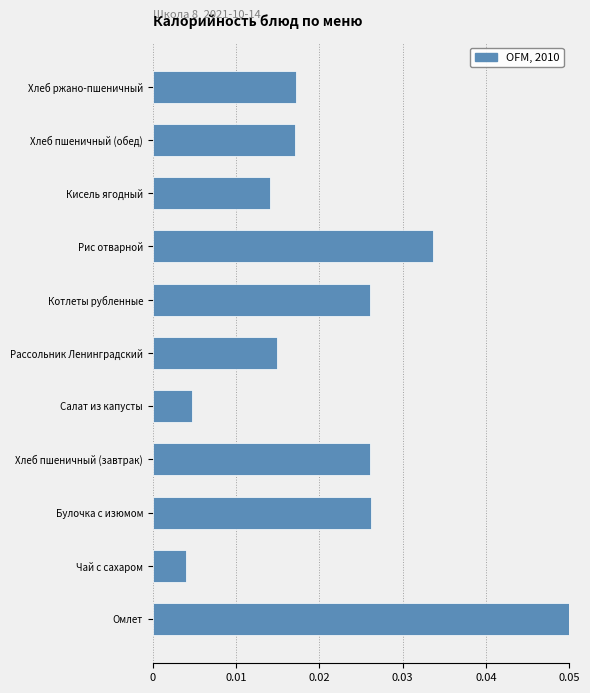

Between Хлеб пшеничный (обед) and Рис отварной, which is larger?

Рис отварной